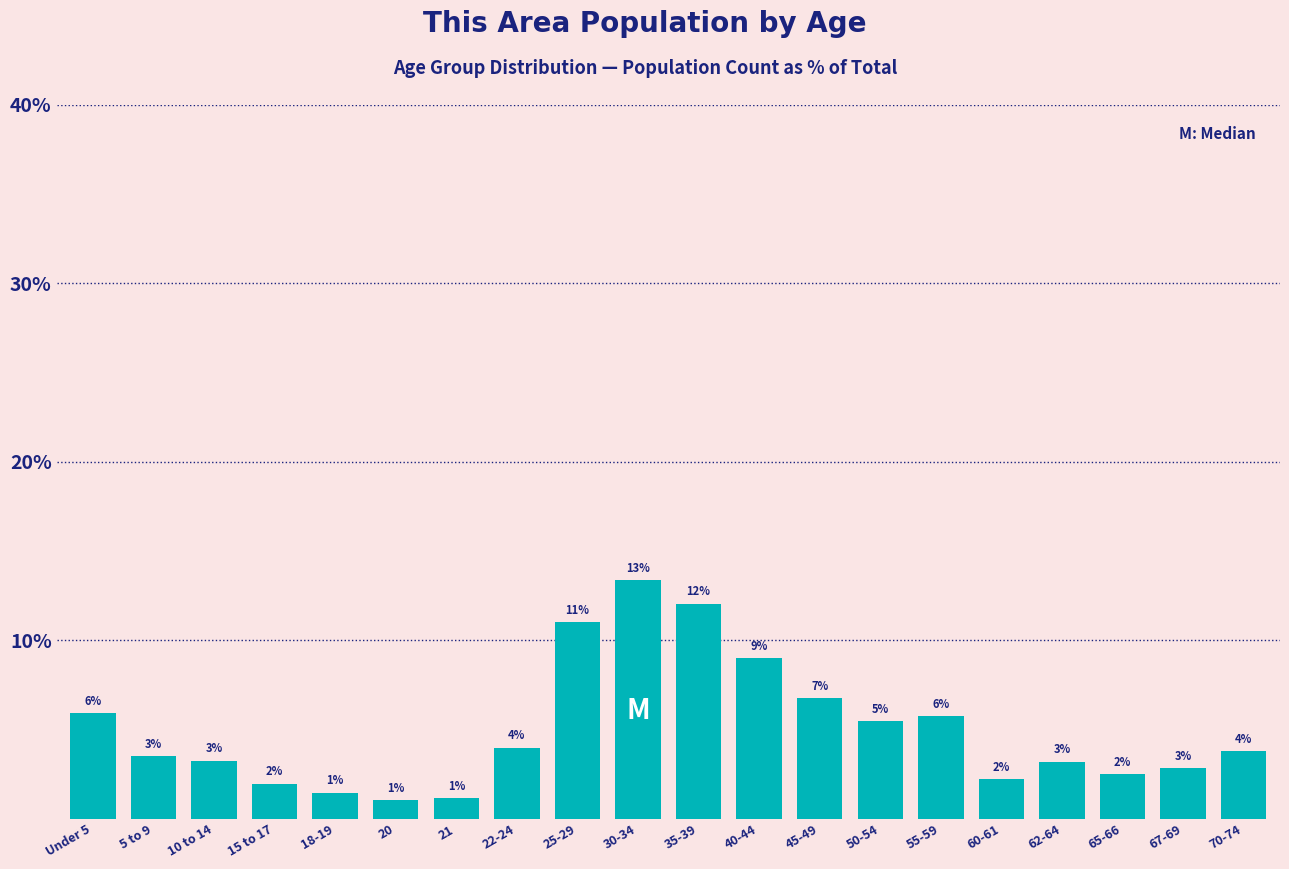

What is the difference between the second highest and minimum values?

11.0